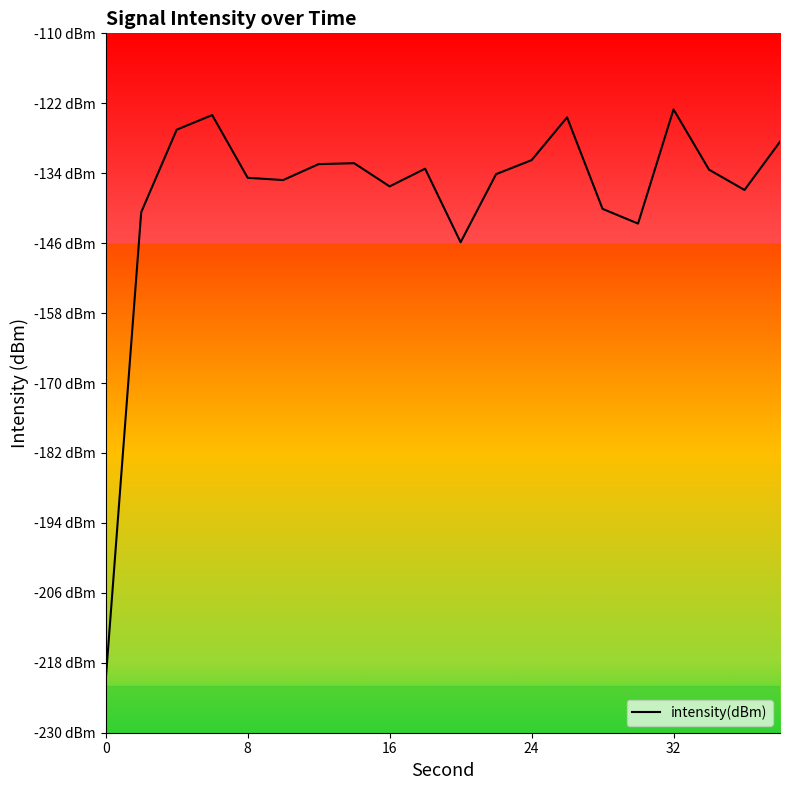

How many interior local peaks (higher than both neighbors) does the data have?

5